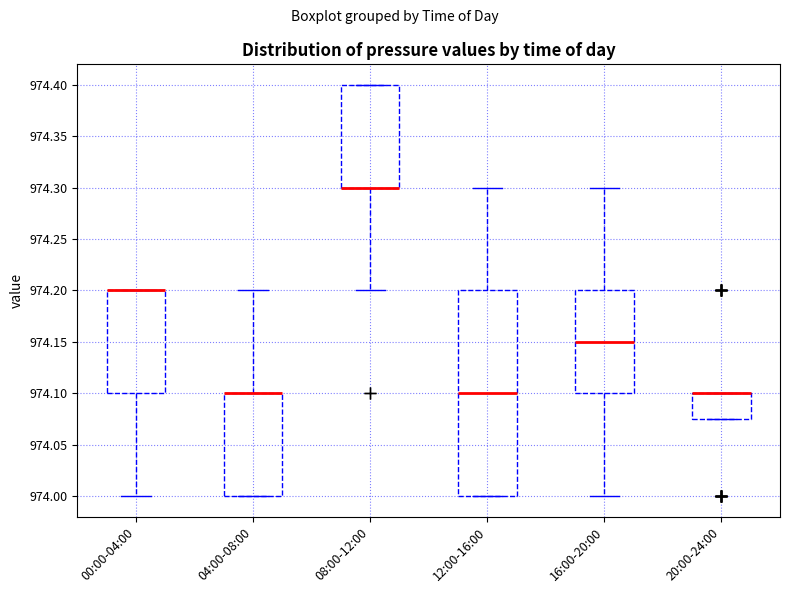

Where does the upper whisker of the box for 12:00-16:00 end on the y-axis? The values are not printed on the chart, so give them approximately, as read against the axis.

974.300